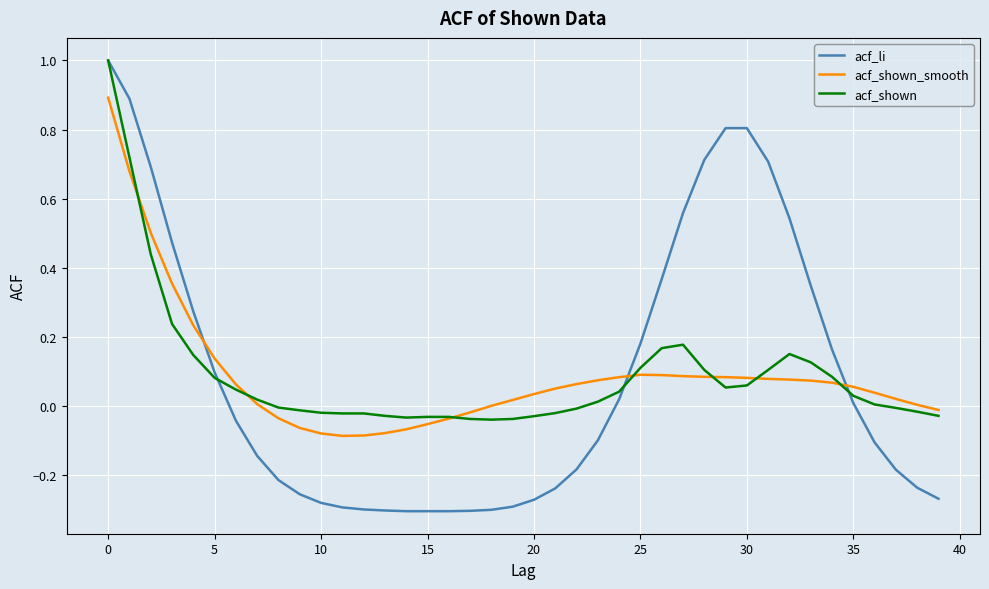

How many values in the acf_li series are below 0?

22